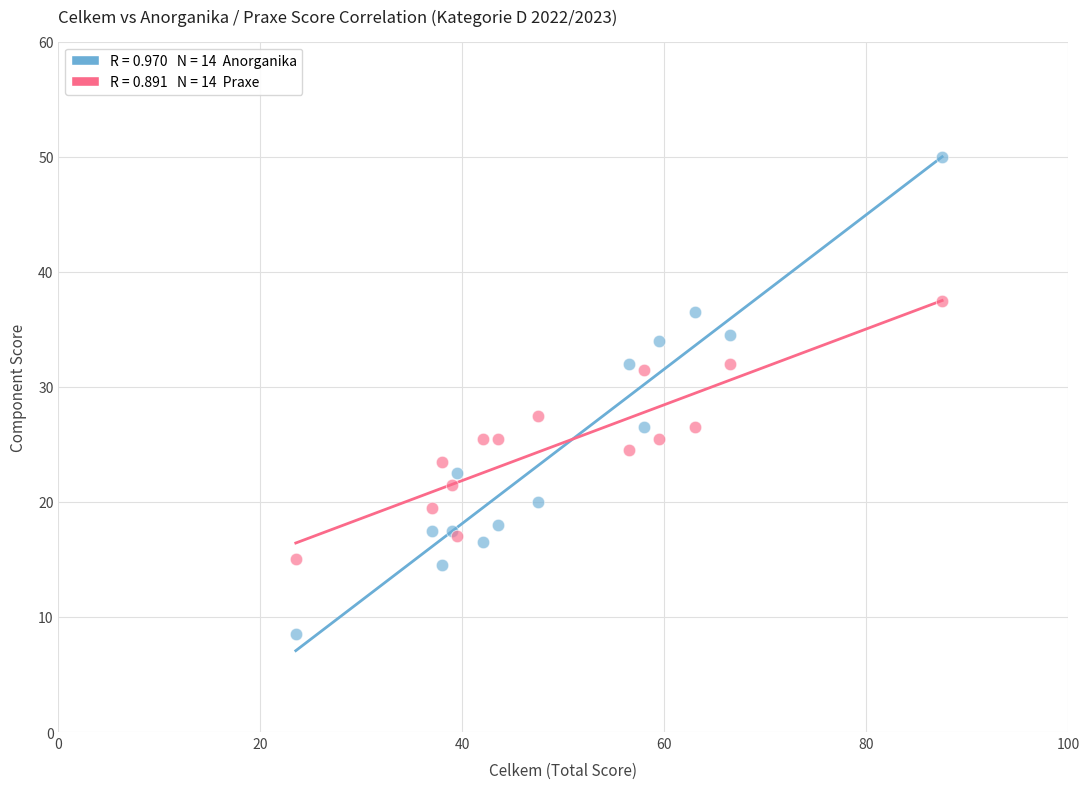

Across all series, what Y value is closest to 29?

27.5